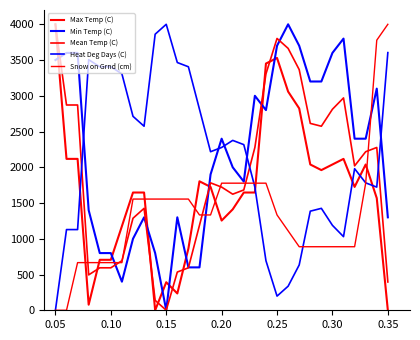

Which category has the lowest value in the Min Temp (C) series?

0.15